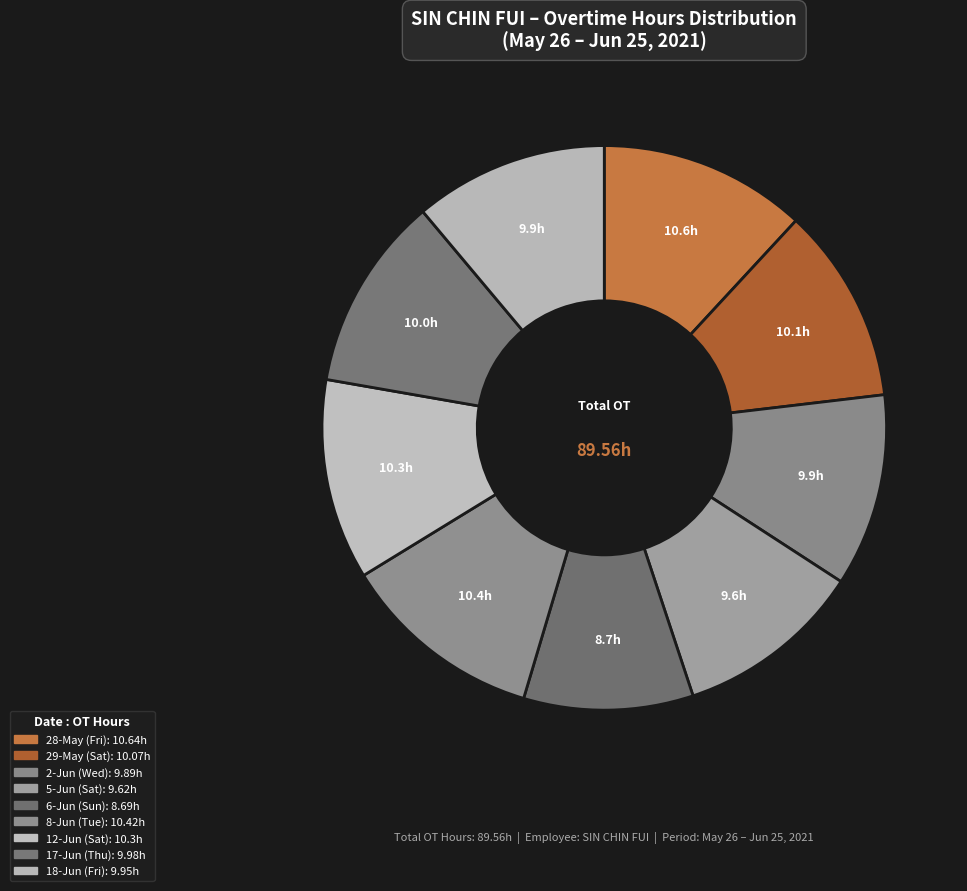

Which slice is the smallest?

6-Jun (Sun)